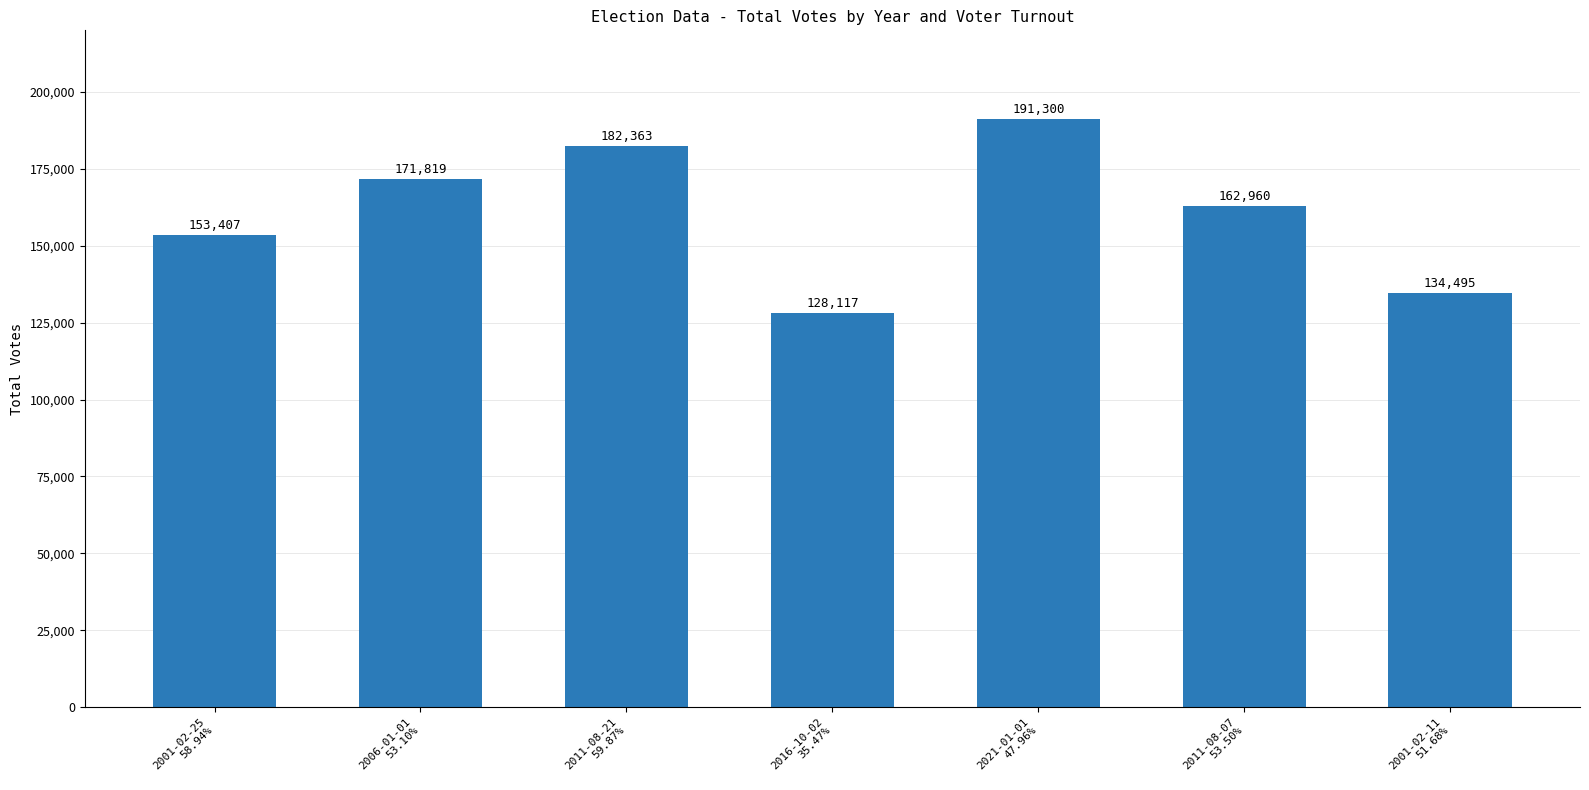

Where does the data first go above 162960?

2006-01-01
53.10%